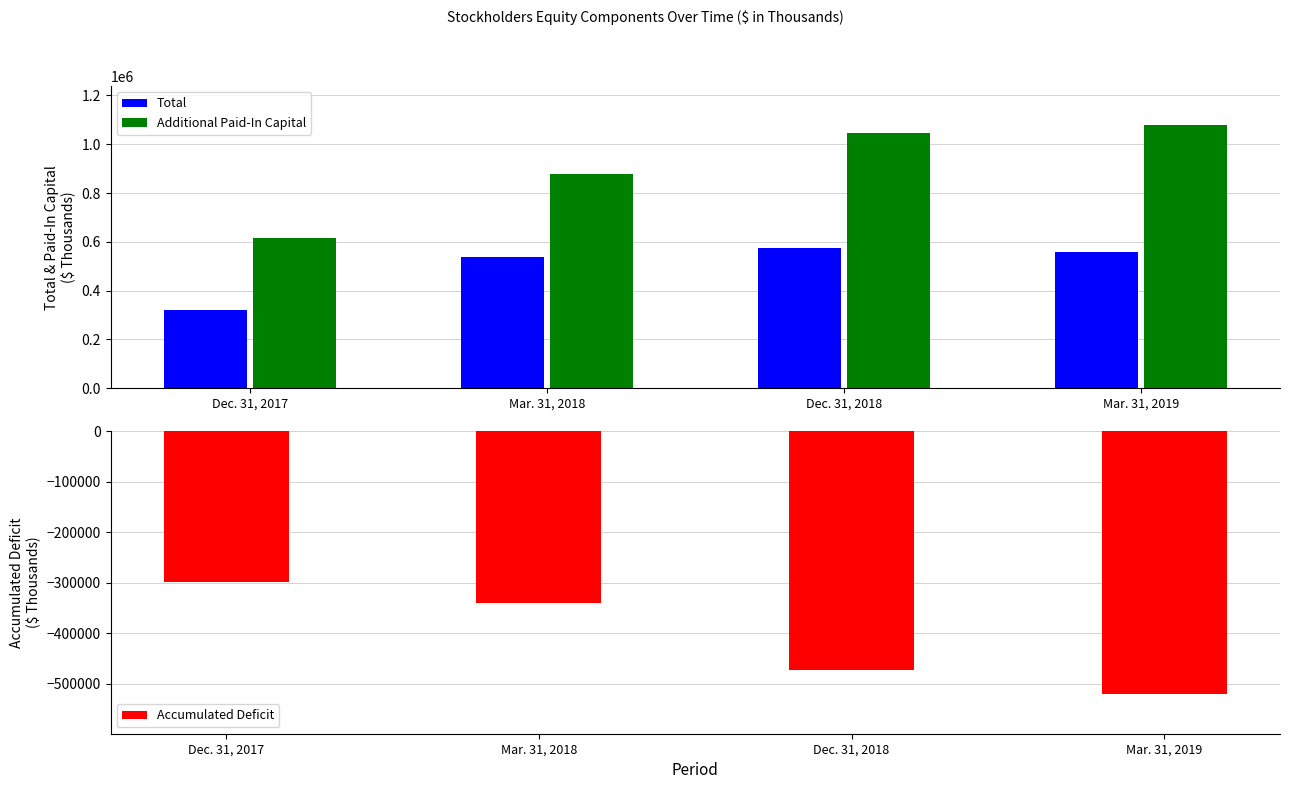

Read the Total value at Dec. 31, 2018, to the nearest 50.

572800